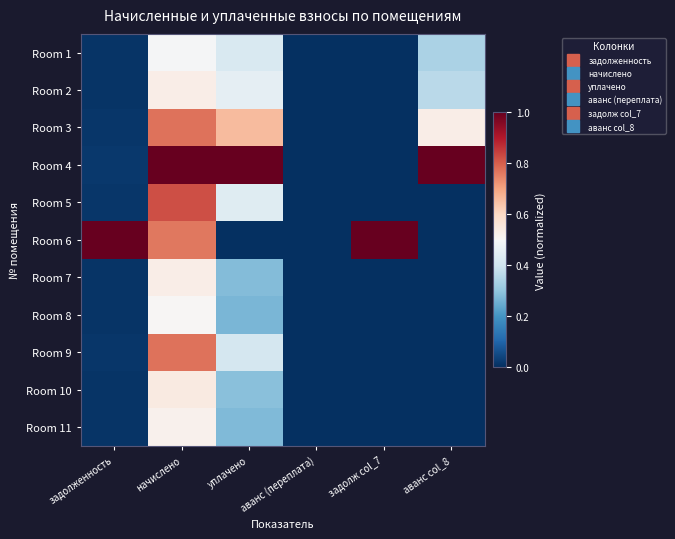

Reading right to left, what are all the values shown in this chart?

Room 1: аванс col_8=0.3	задолж col_7=0.0	аванс (переплата)=0.0	уплачено=0.4	начислено=0.5	задолженность=0.0
Room 2: аванс col_8=0.4	задолж col_7=0.0	аванс (переплата)=0.0	уплачено=0.5	начислено=0.5	задолженность=0.0
Room 3: аванс col_8=0.5	задолж col_7=0.0	аванс (переплата)=0.0	уплачено=0.7	начислено=0.8	задолженность=0.0
Room 4: аванс col_8=1.0	задолж col_7=0.0	аванс (переплата)=0.0	уплачено=1.0	начислено=1.0	задолженность=0.0
Room 5: аванс col_8=0.0	задолж col_7=0.0	аванс (переплата)=0.0	уплачено=0.4	начислено=0.8	задолженность=0.0
Room 6: аванс col_8=0.0	задолж col_7=1.0	аванс (переплата)=0.0	уплачено=0.0	начислено=0.8	задолженность=1.0
Room 7: аванс col_8=0.0	задолж col_7=0.0	аванс (переплата)=0.0	уплачено=0.3	начислено=0.5	задолженность=0.0
Room 8: аванс col_8=0.0	задолж col_7=0.0	аванс (переплата)=0.0	уплачено=0.3	начислено=0.5	задолженность=0.0
Room 9: аванс col_8=0.0	задолж col_7=0.0	аванс (переплата)=0.0	уплачено=0.4	начислено=0.8	задолженность=0.0
Room 10: аванс col_8=0.0	задолж col_7=0.0	аванс (переплата)=0.0	уплачено=0.3	начислено=0.5	задолженность=0.0
Room 11: аванс col_8=0.0	задолж col_7=0.0	аванс (переплата)=0.0	уплачено=0.3	начислено=0.5	задолженность=0.0